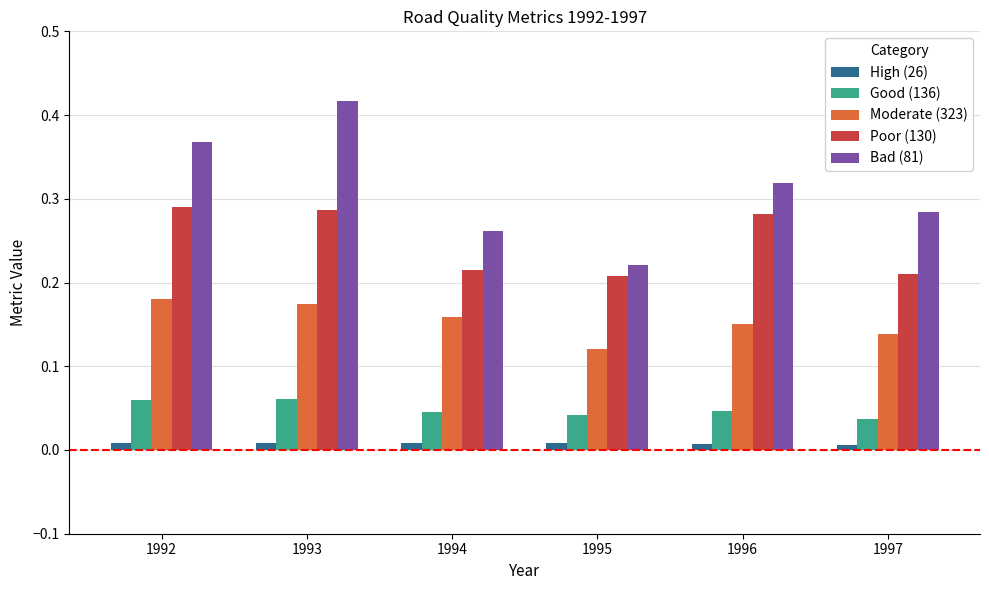

List the series in order of their peak value, highest first.

Bad (81), Poor (130), Moderate (323), Good (136), High (26)